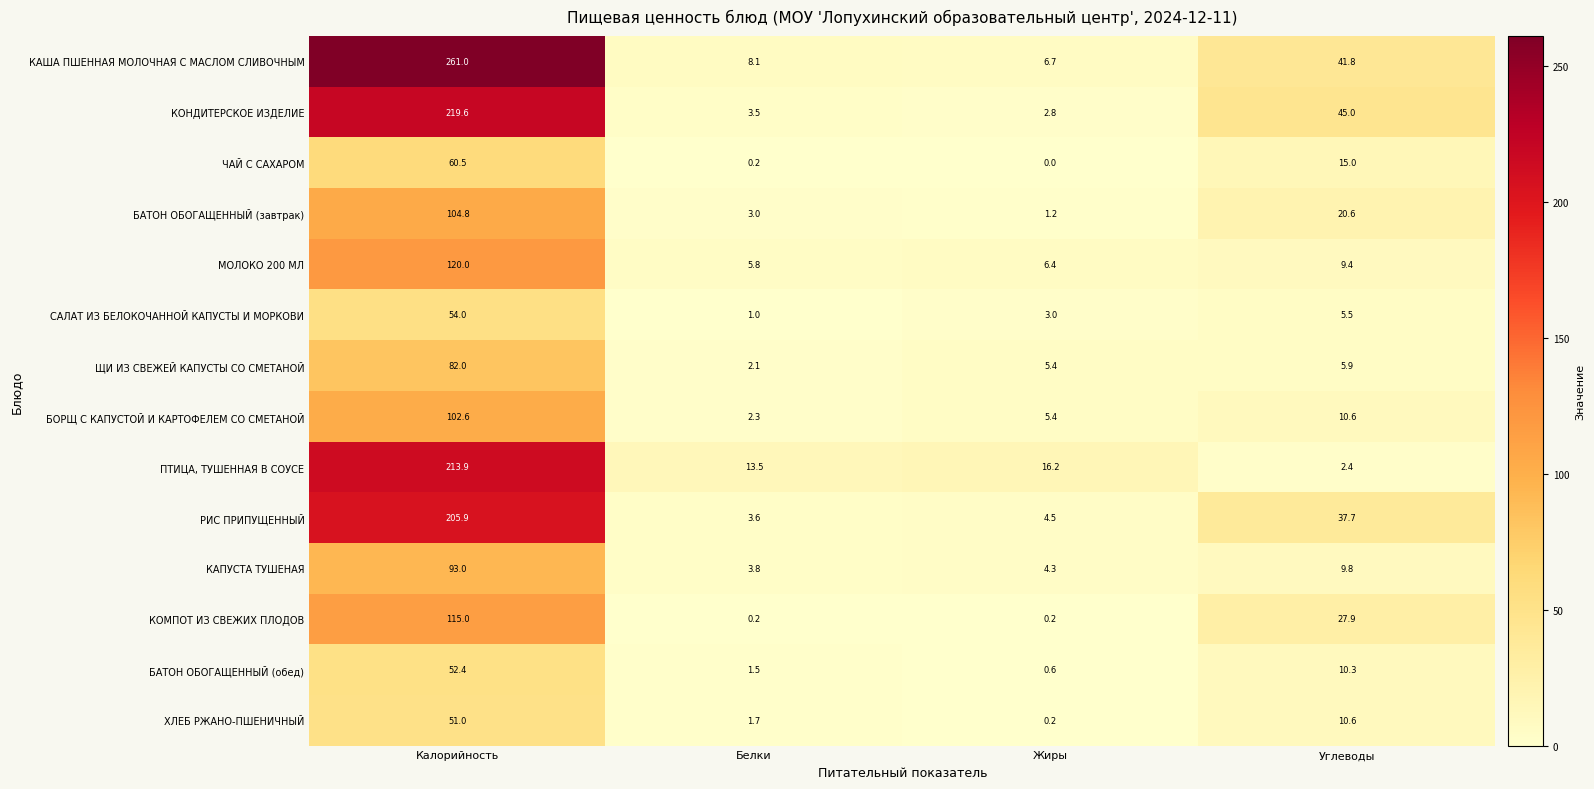

At which label does ЩИ ИЗ СВЕЖЕЙ КАПУСТЫ СО СМЕТАНОЙ reach its minimum?

Белки